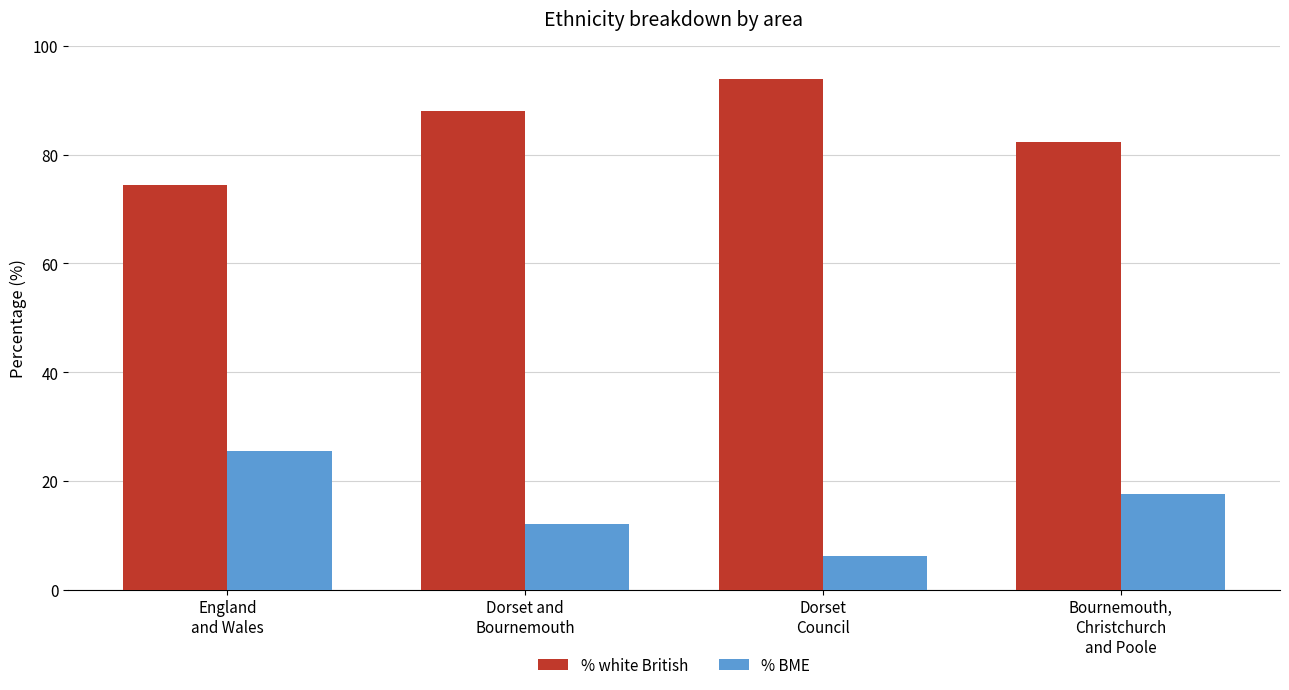

Reading left to right, extract all data points from this chart.

% white British: 74.4	88.0	93.9	82.4
% BME: 25.6	12.0	6.1	17.6